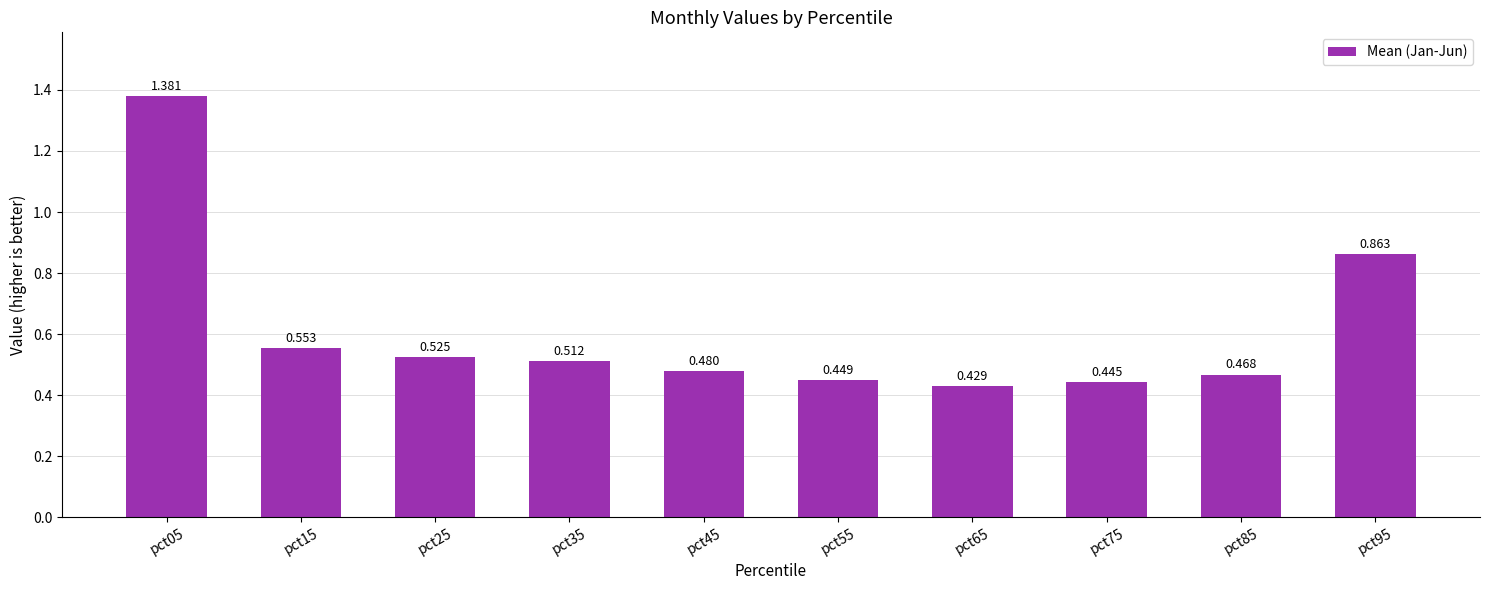

What is the maximum value shown in the chart?

1.4